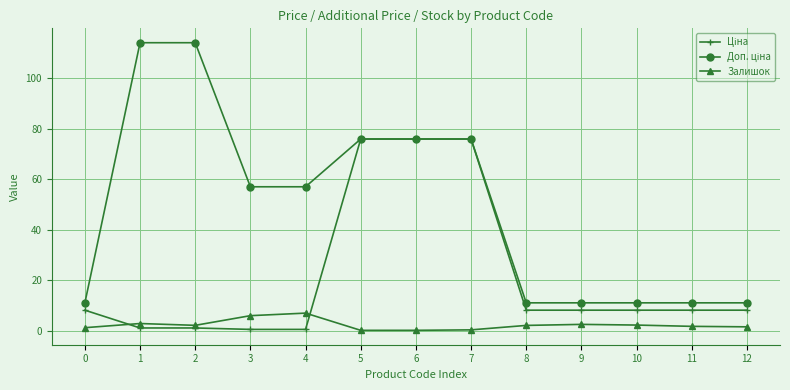

Rank the series by their maximum value, from highest to lowest.

Доп. ціна, Ціна, Залишок